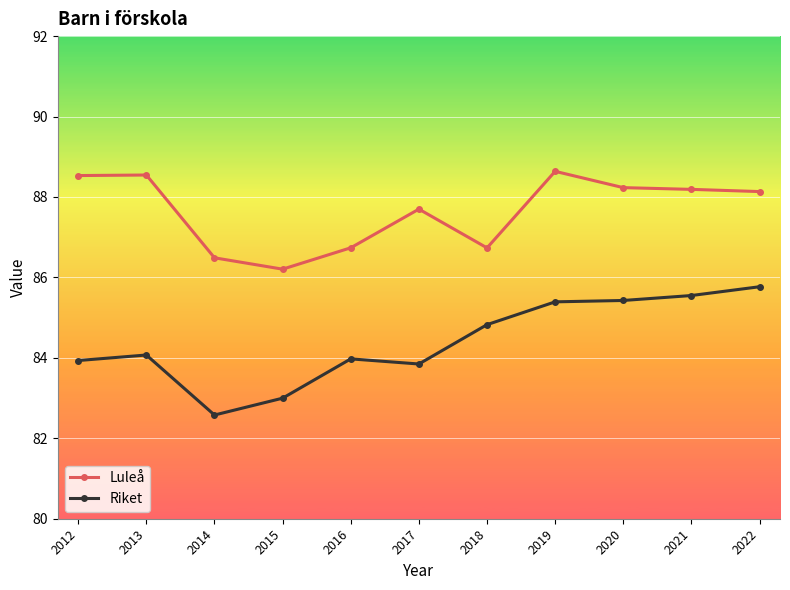

List the series in order of their overall mean, lowest first.

Riket, Luleå